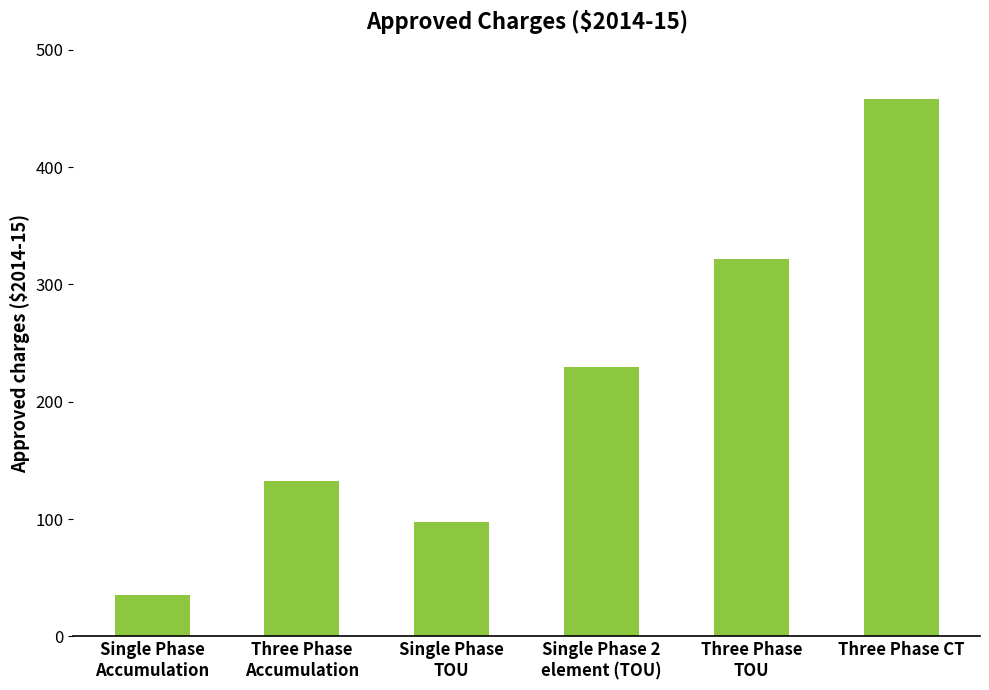

At which label does the data first exceed 229?

Single Phase 2
element (TOU)